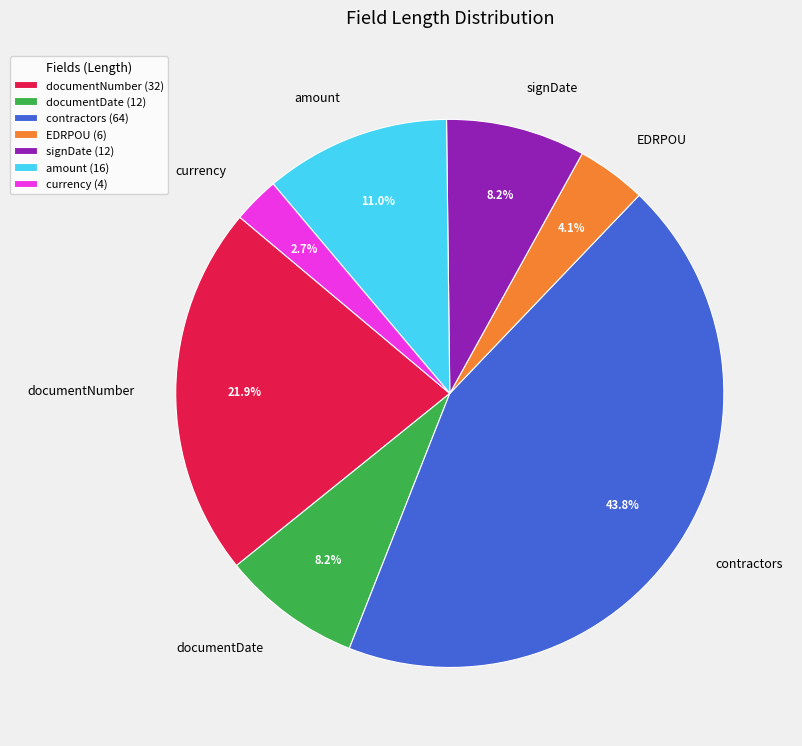

True or false: EDRPOU accounts for 4% of the total.

True